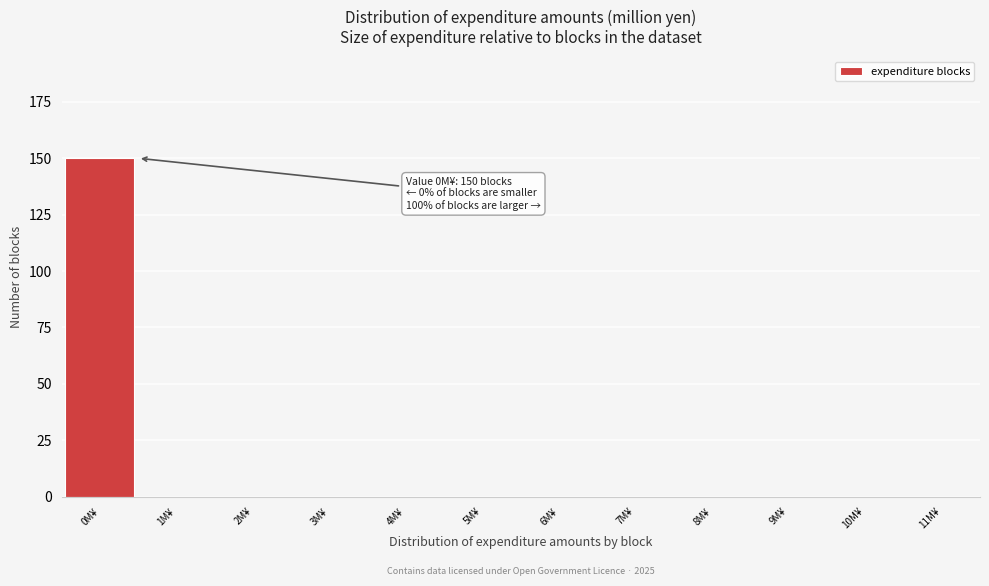

Which range on the x-axis has the tallest bar?

-0.5 to 0.5